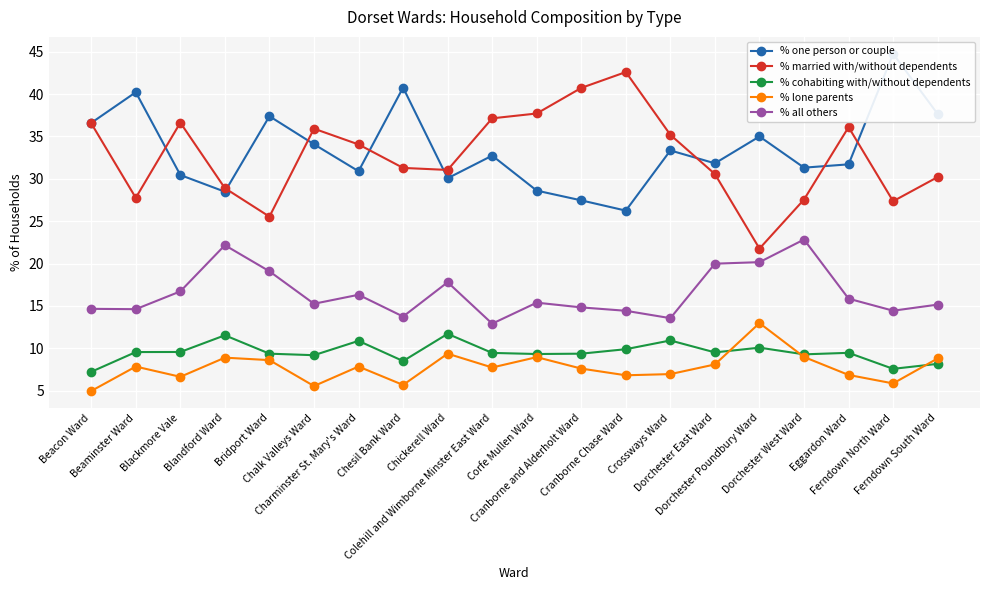

What is the spread (max minus min) of values at Eggardon Ward?

29.2